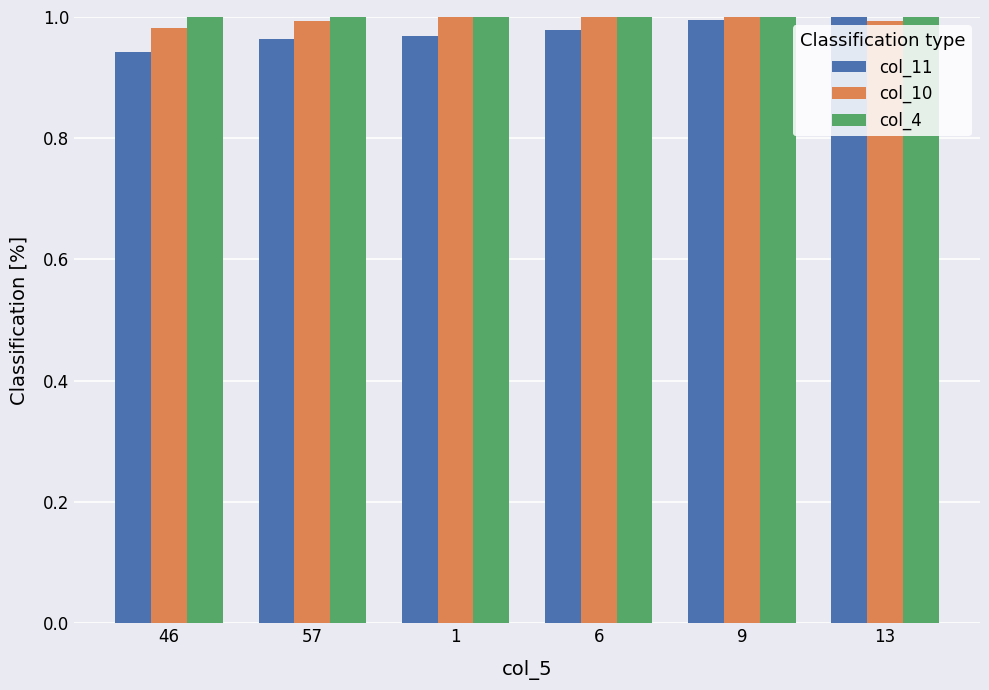

At how many categories does at least one series exceed 0?

6